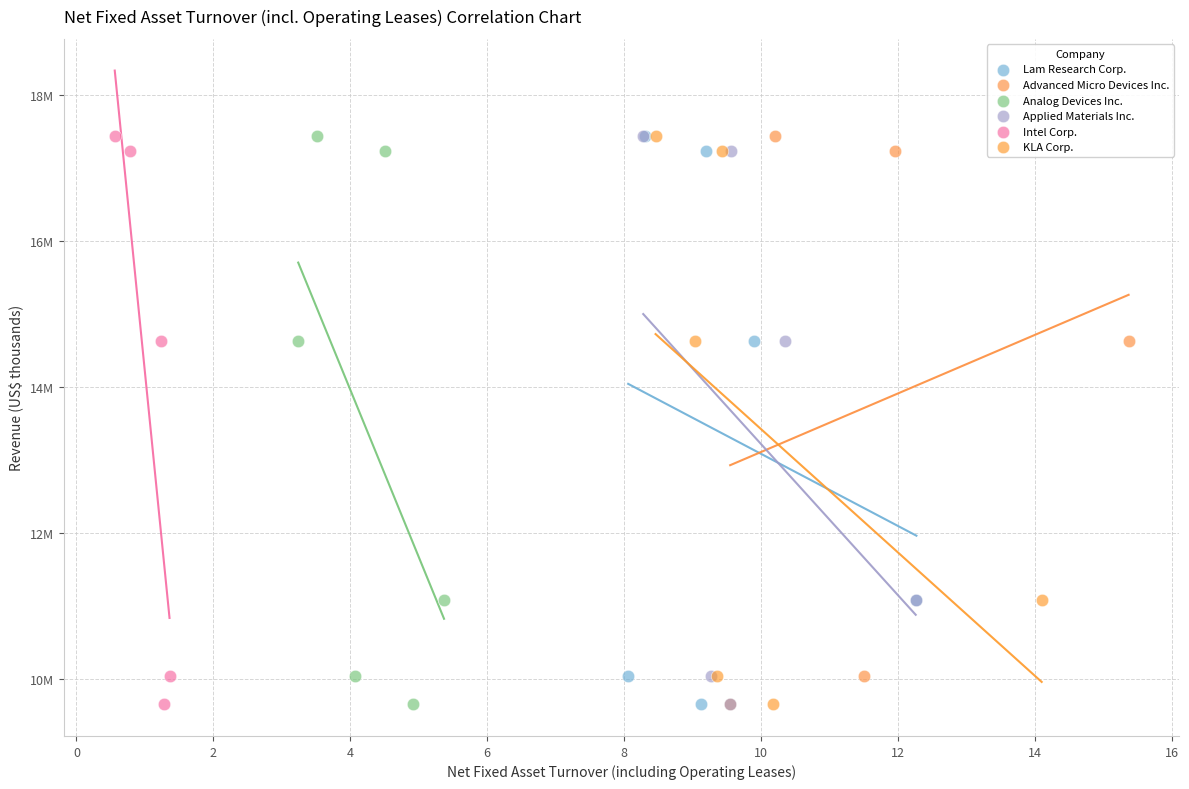

What are all the series names shown in the legend?

Lam Research Corp., Advanced Micro Devices Inc., Analog Devices Inc., Applied Materials Inc., Intel Corp., KLA Corp.